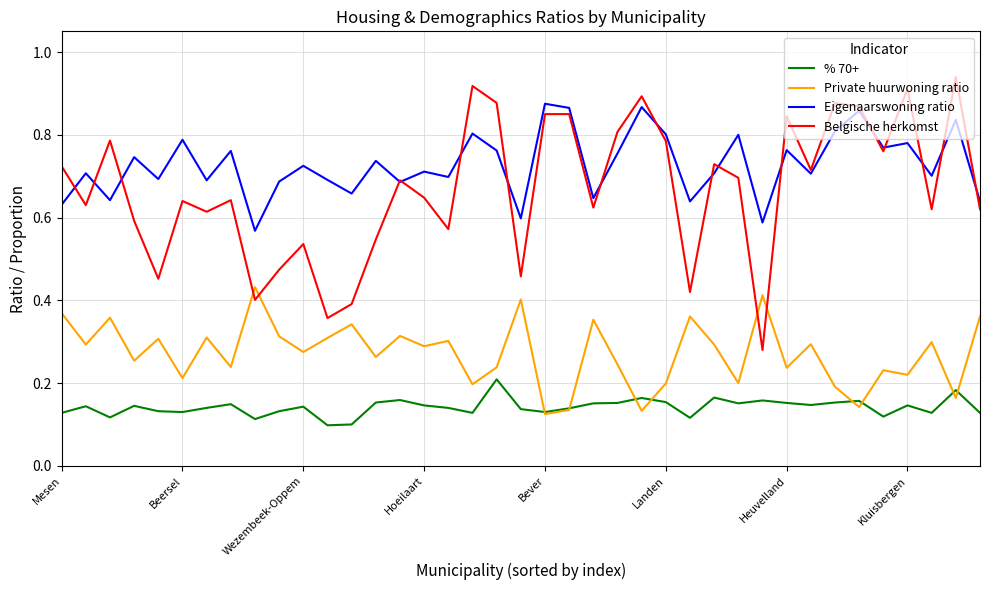

Which series has the largest total across all categories?

Eigenaarswoning ratio